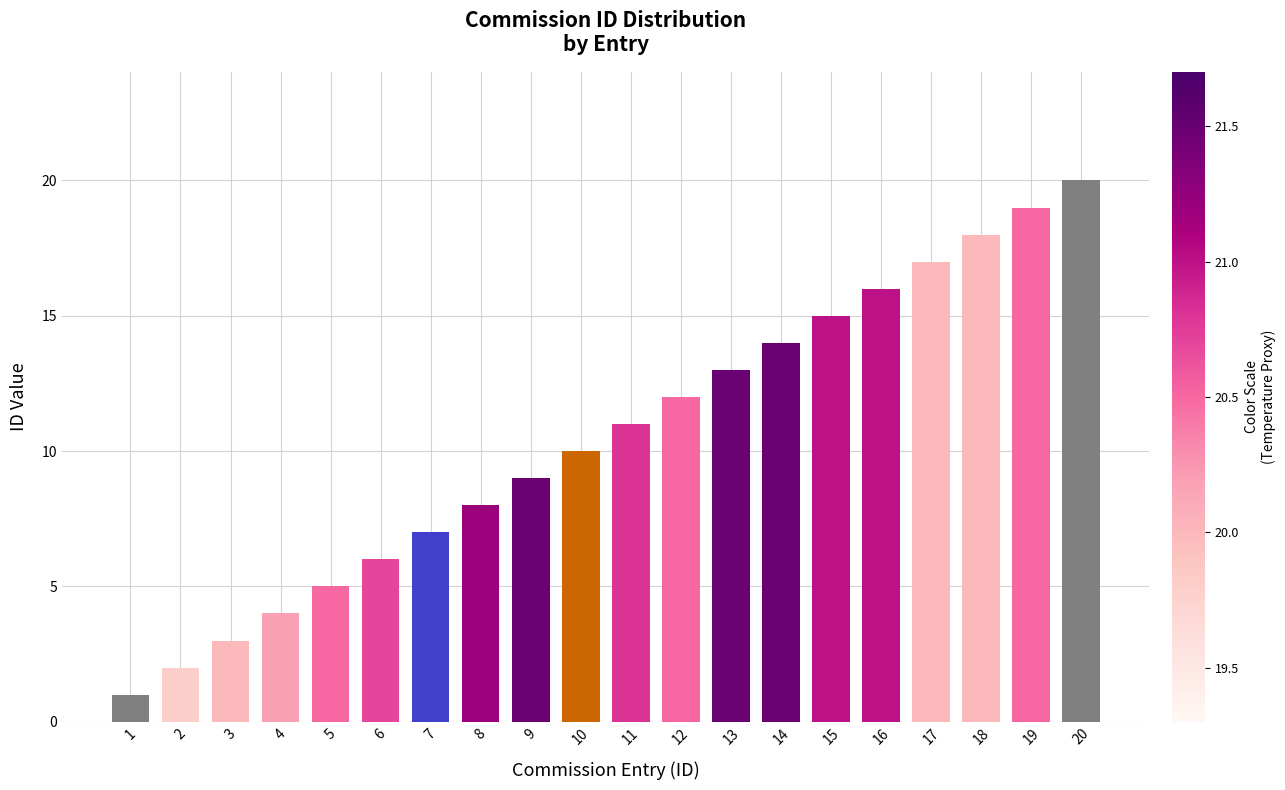

What is the minimum value shown in the chart?

1